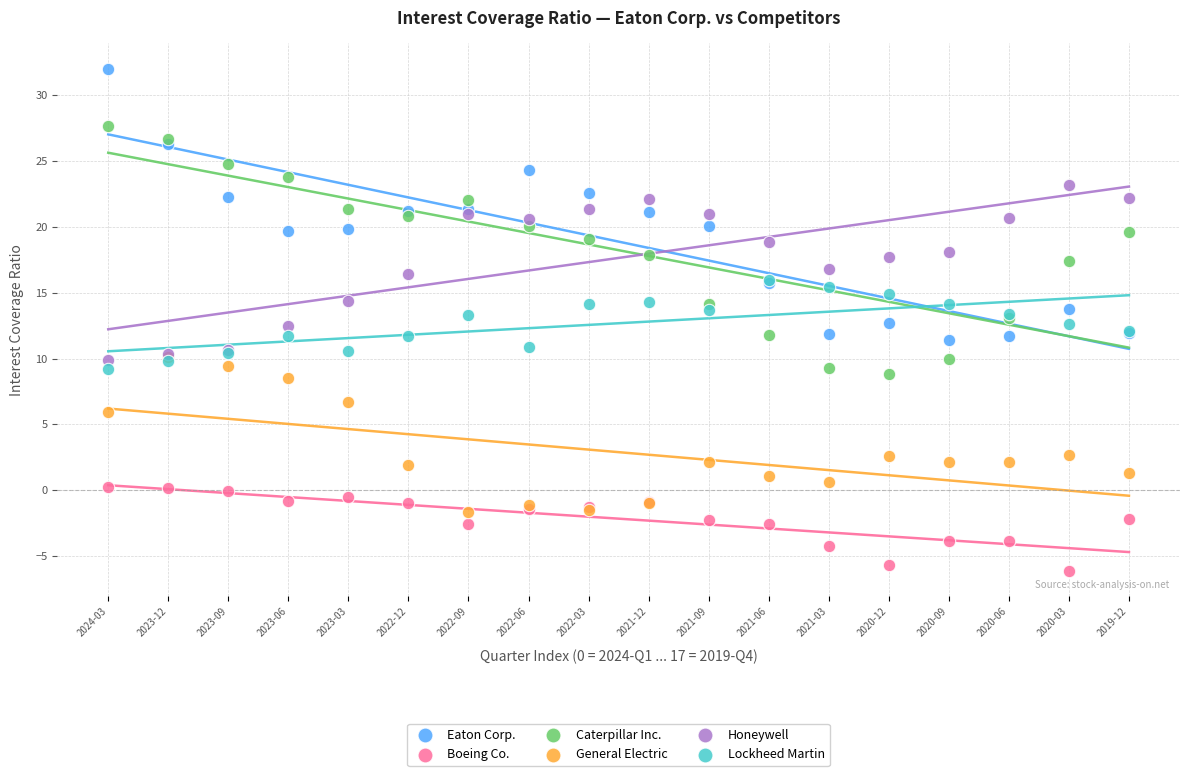

What are all the series names shown in the legend?

Eaton Corp., Boeing Co., Caterpillar Inc., General Electric, Honeywell, Lockheed Martin